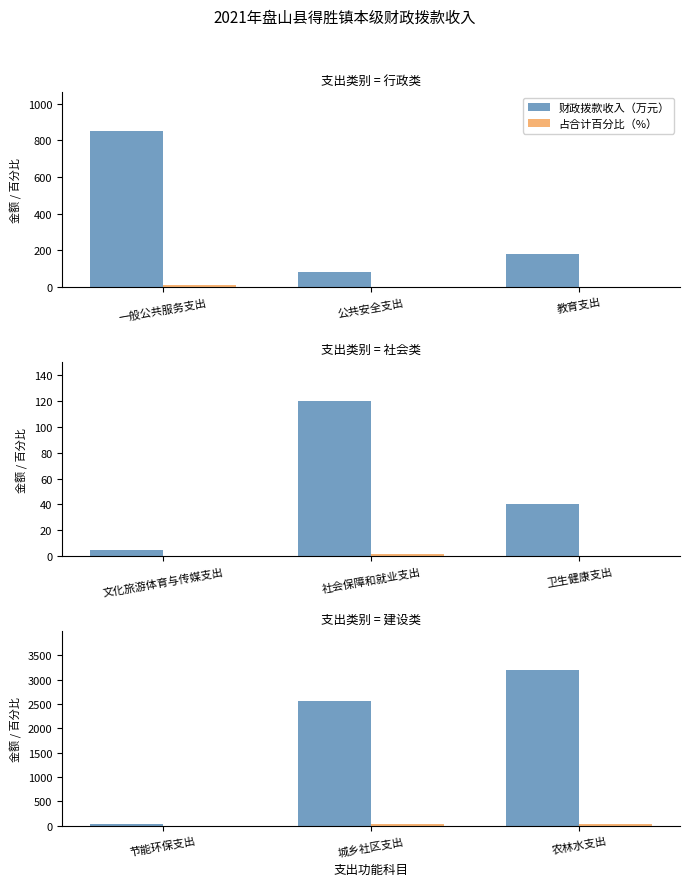

List the series in order of their peak value, lowest first.

占合计百分比（%）, 财政拨款收入（万元）